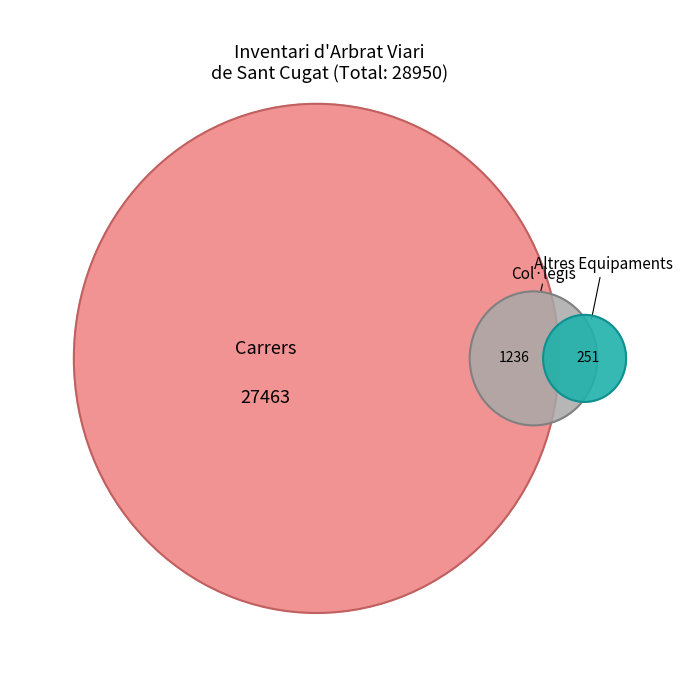

Rank the categories by Col·legis value from lowest to highest.

Altres Equipaments, Carrers